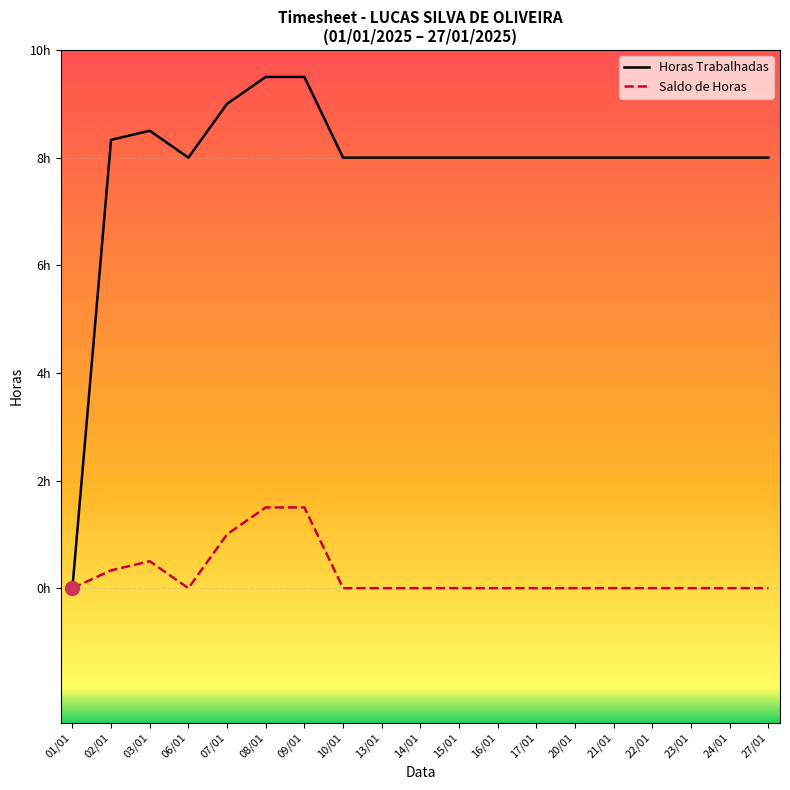

Read the Saldo de Horas value at 08/01.

1.5